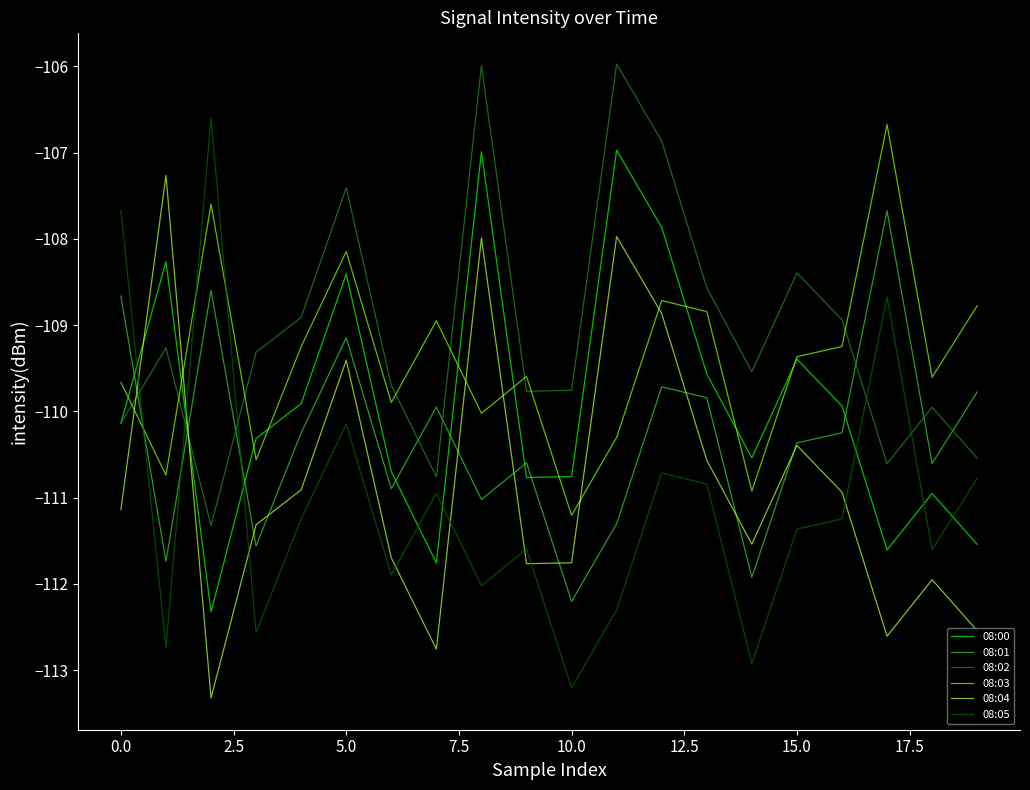

How many times do 08:00 and 08:04 cross each other?

2